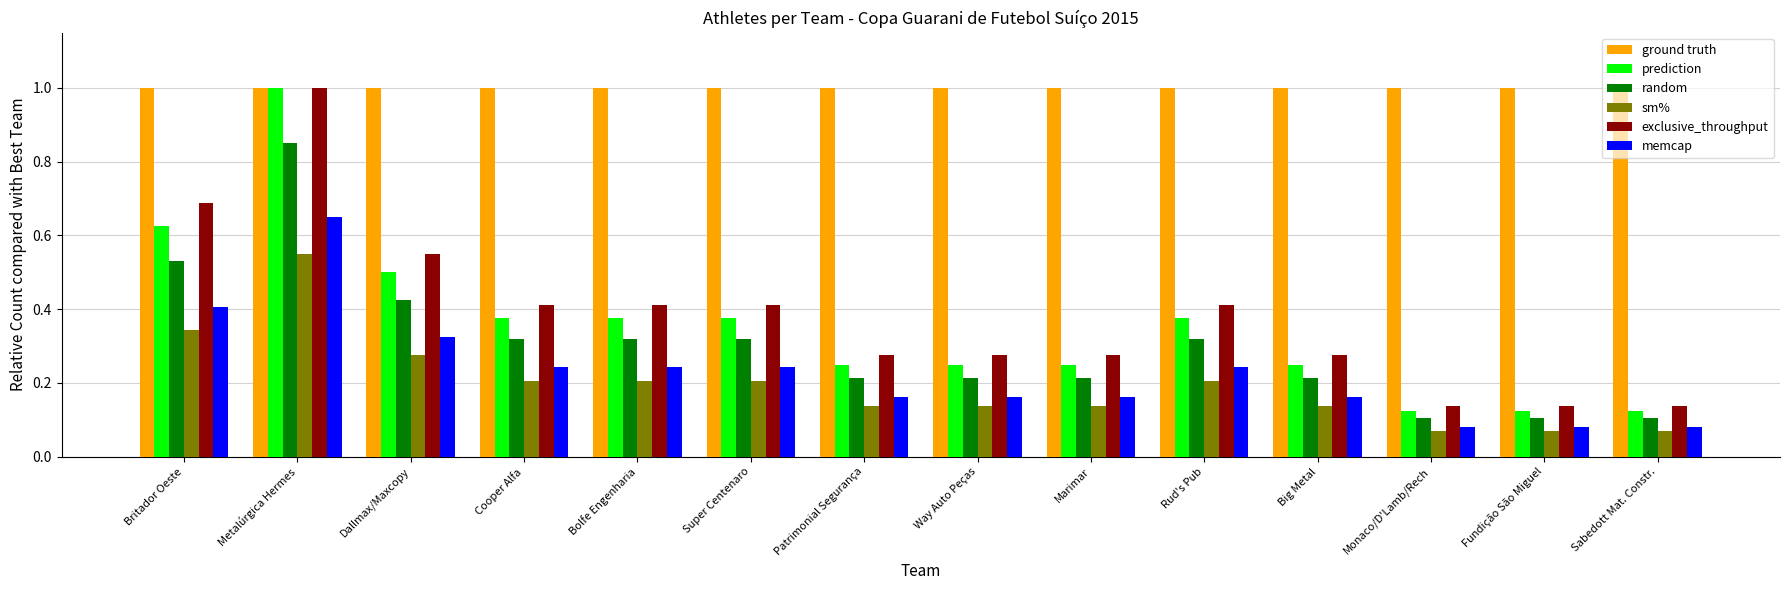

How many bars are there in each group?

6